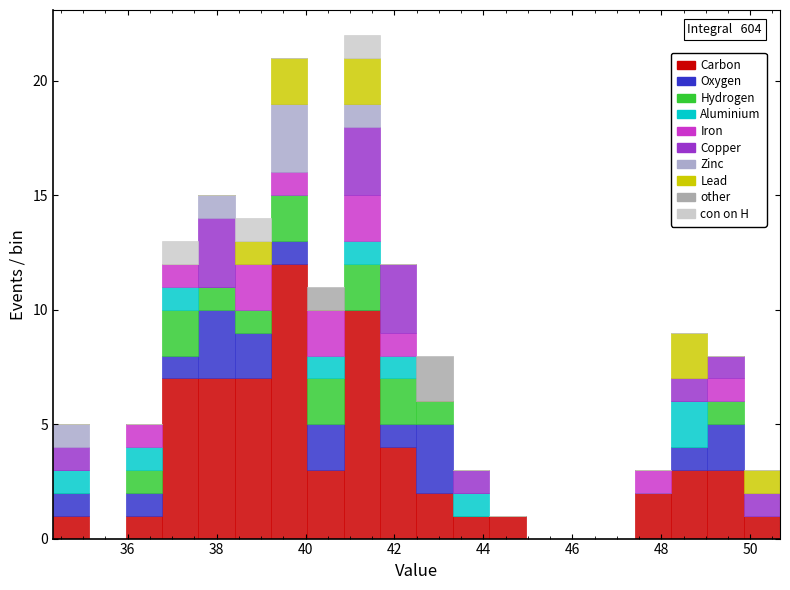

Which range on the x-axis has the tallest stacked bar (by total height)?

40.8 to 41.6